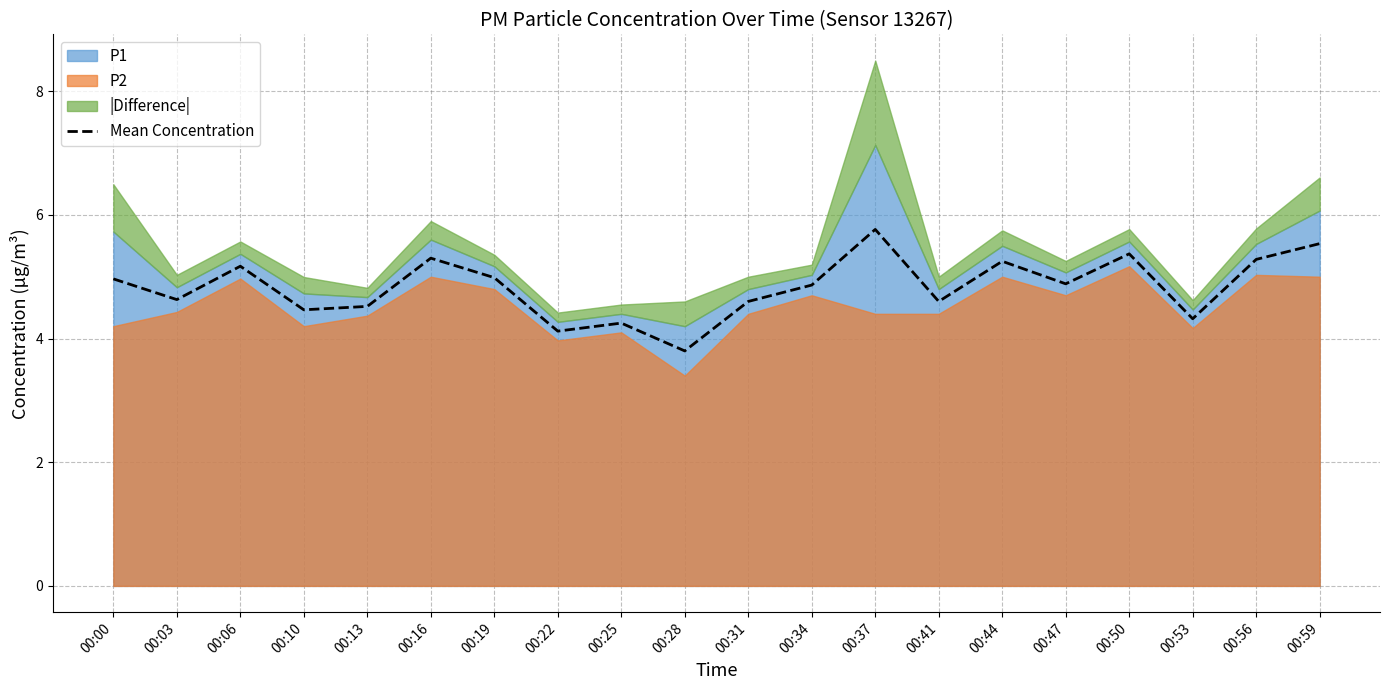

Approximately how many times larger is the value at 00:22 compared to 00:06?

0.8